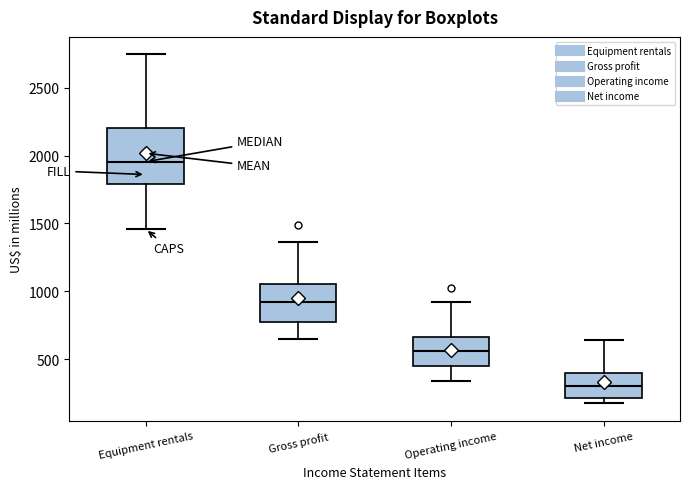

Which box is the tallest, from its lower edge to its upper edge?

Equipment rentals